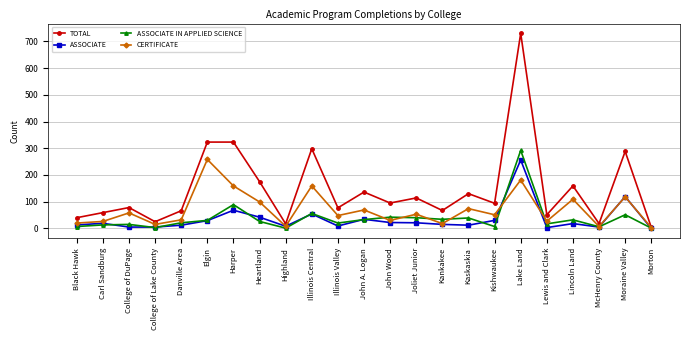

At how many categories does at least one series exceed 715?

1